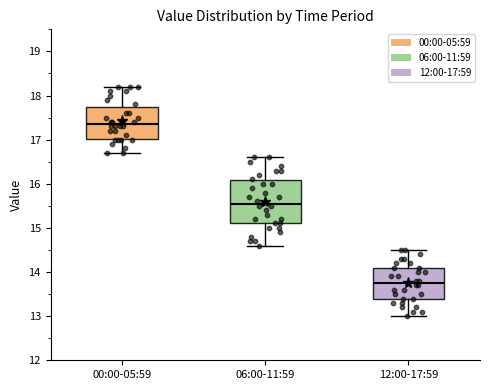

Where does the median line of the box for 00:00-05:59 sit on the y-axis? The values are not printed on the chart, so give them approximately, as read against the axis.

17.4